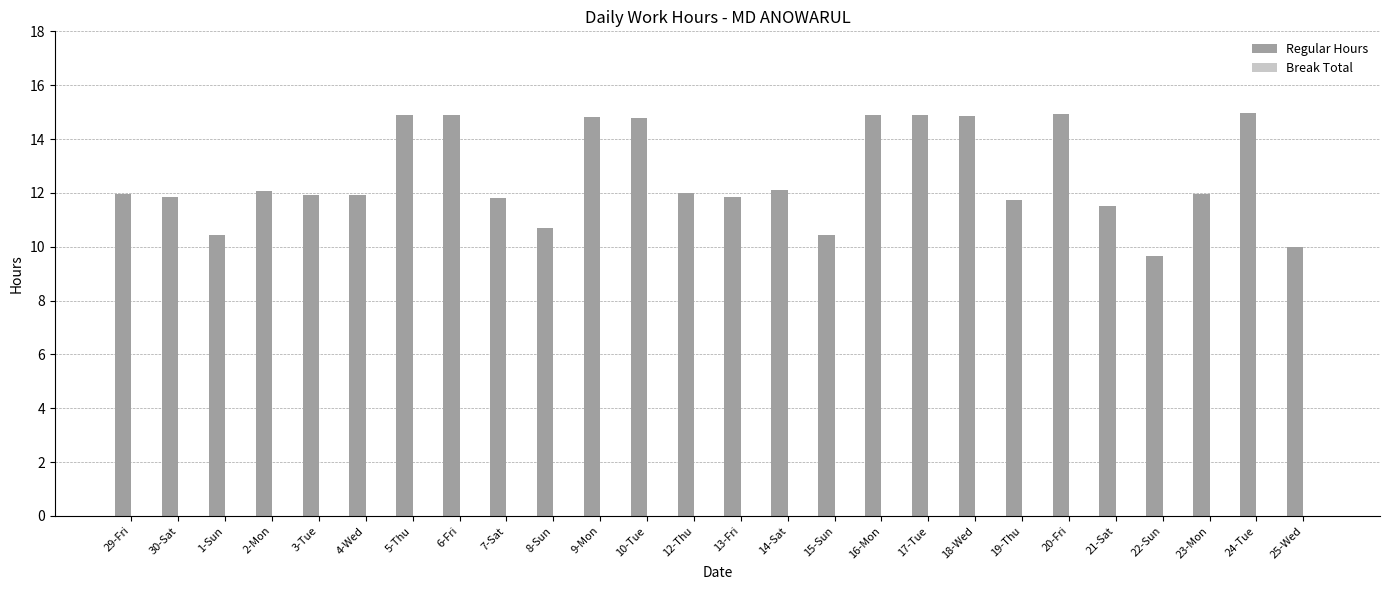

Approximately how many times larger is the value at 21-Sat compared to 1-Sun?

1.1